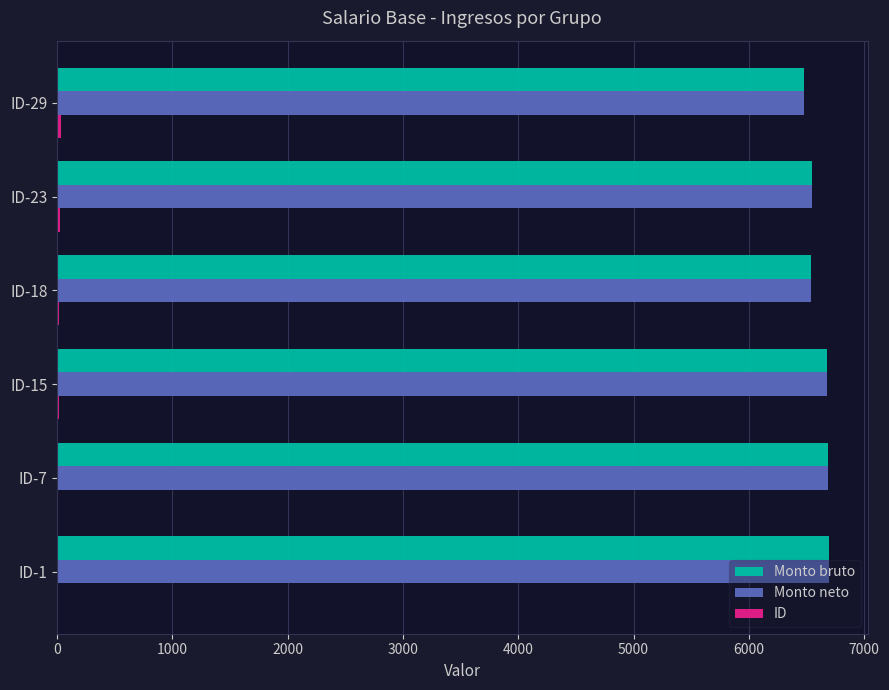

What is the maximum value for Monto bruto?

6695